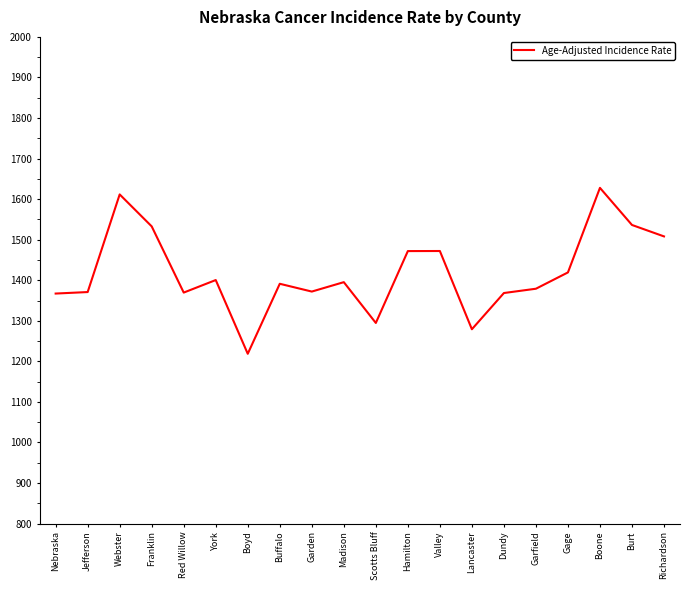

Between Hamilton and Boyd, which is larger?

Hamilton